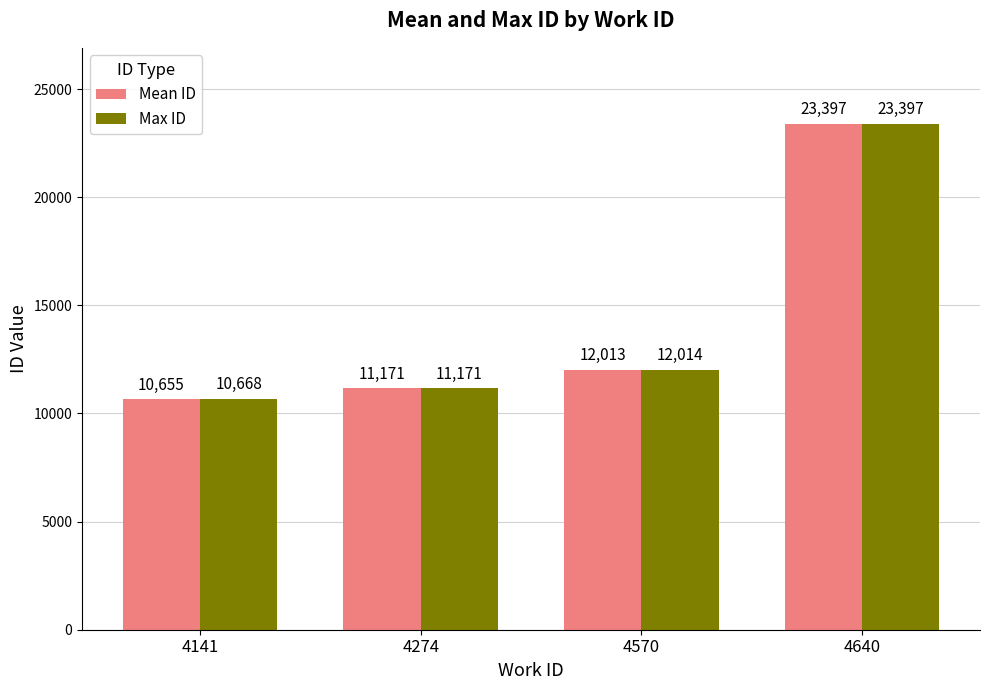

Which series has the largest total across all categories?

Max ID